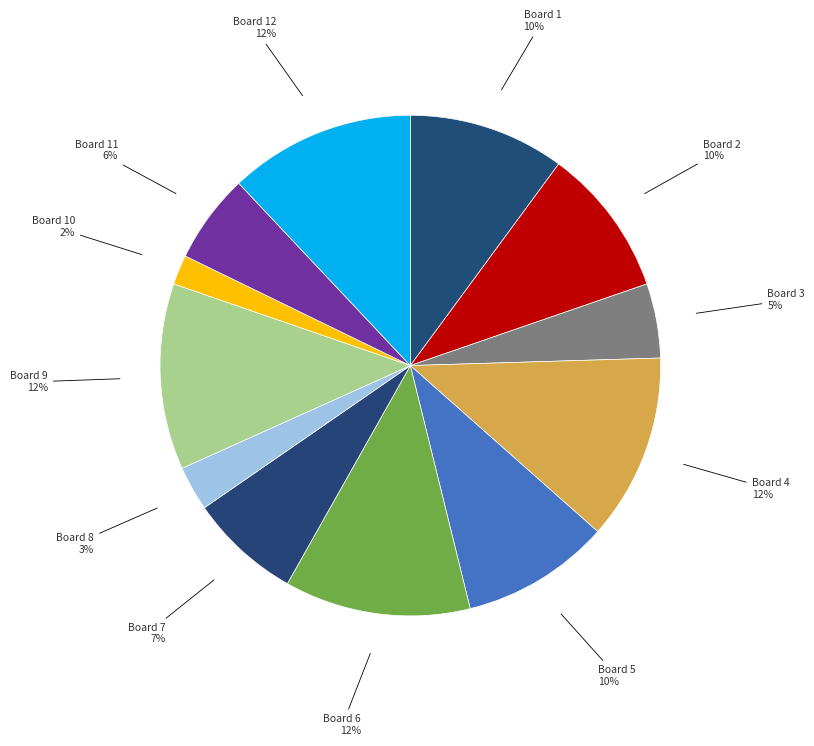

Between Board 6 and Board 8, which is larger?

Board 6